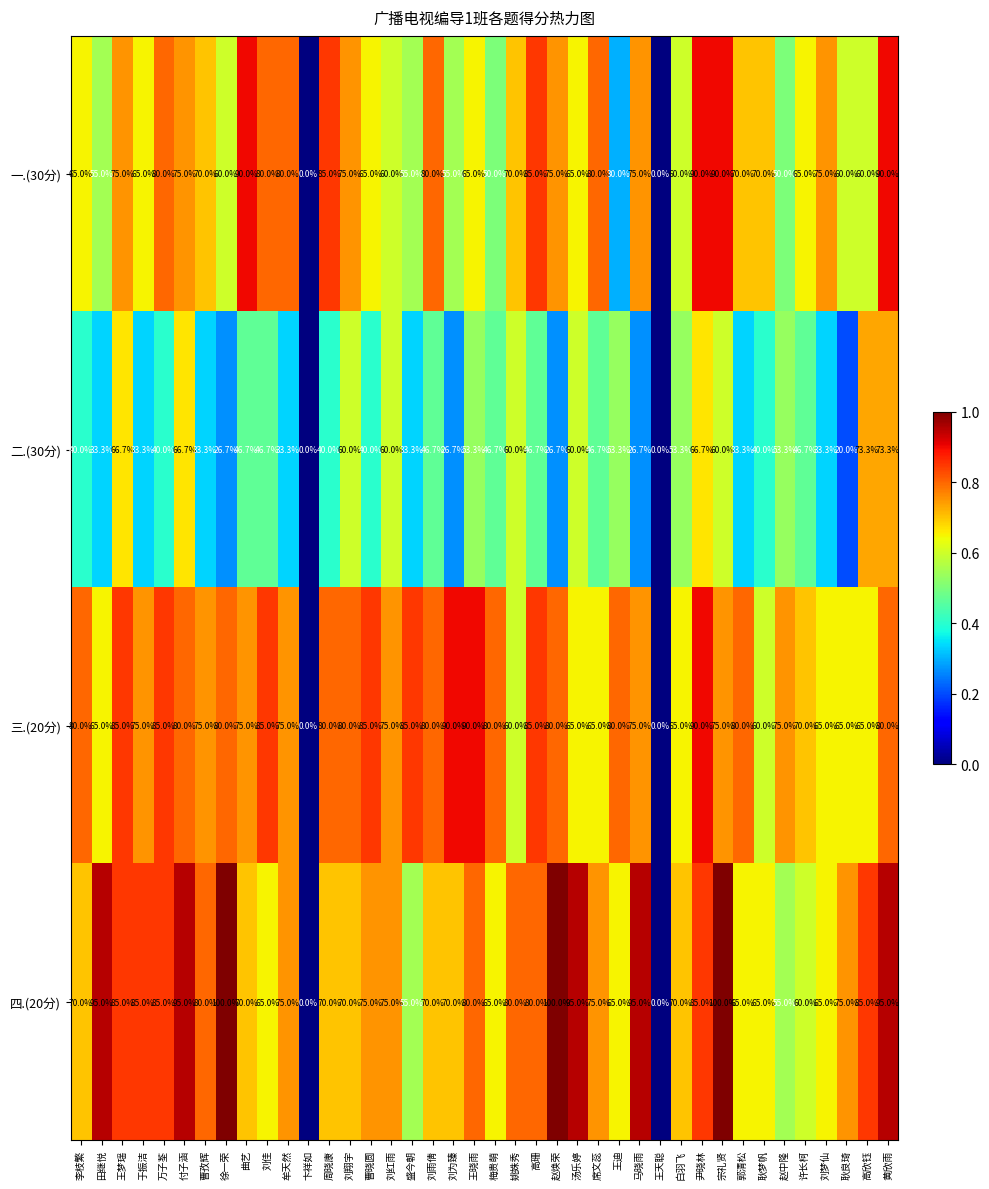

Is the value of 一.(30分) at 卞祥如 greater than the value of 三.(20分) at 许长柯?

No